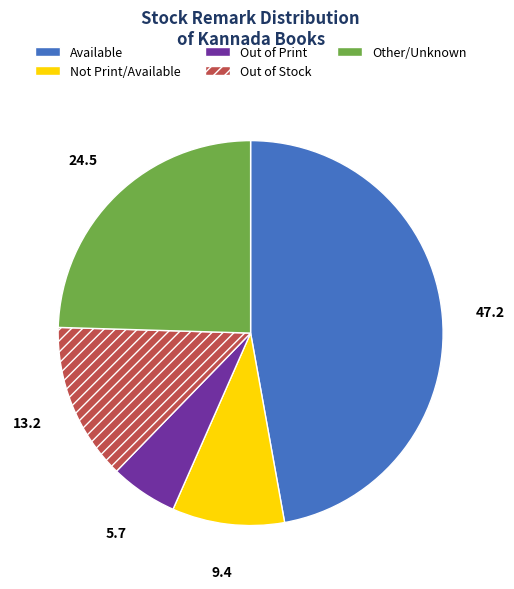

Does Out of Stock account for over 50% of the chart?

No